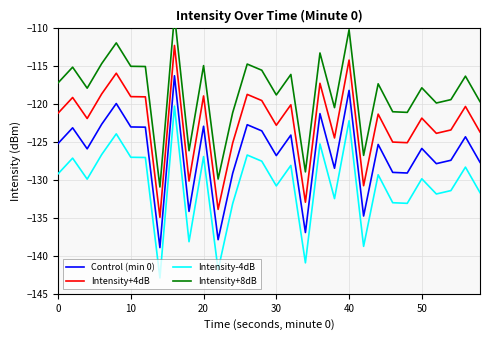

True or false: Intensity+4dB and Intensity-4dB cross at least once.

False